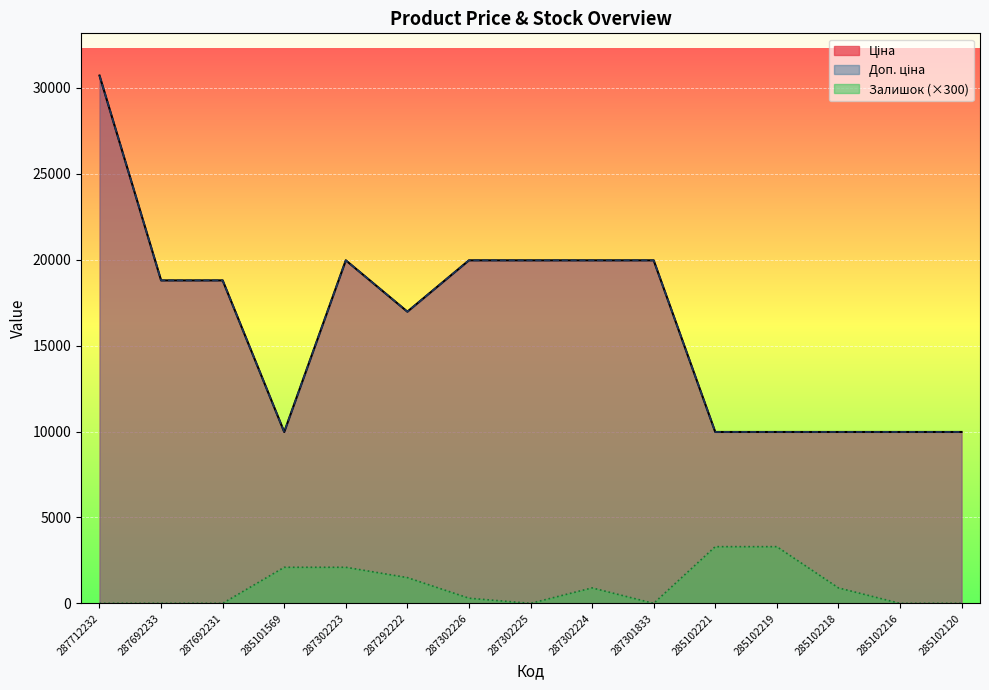

True or false: Залишок and Ціна intersect in this chart.

False